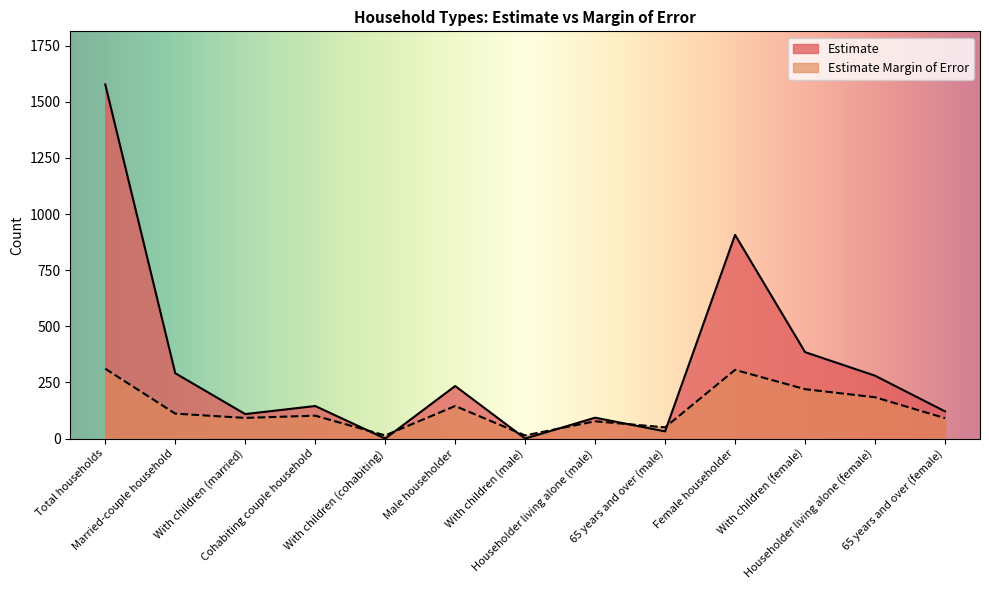

True or false: Estimate Margin of Error and Estimate cross at least once.

True